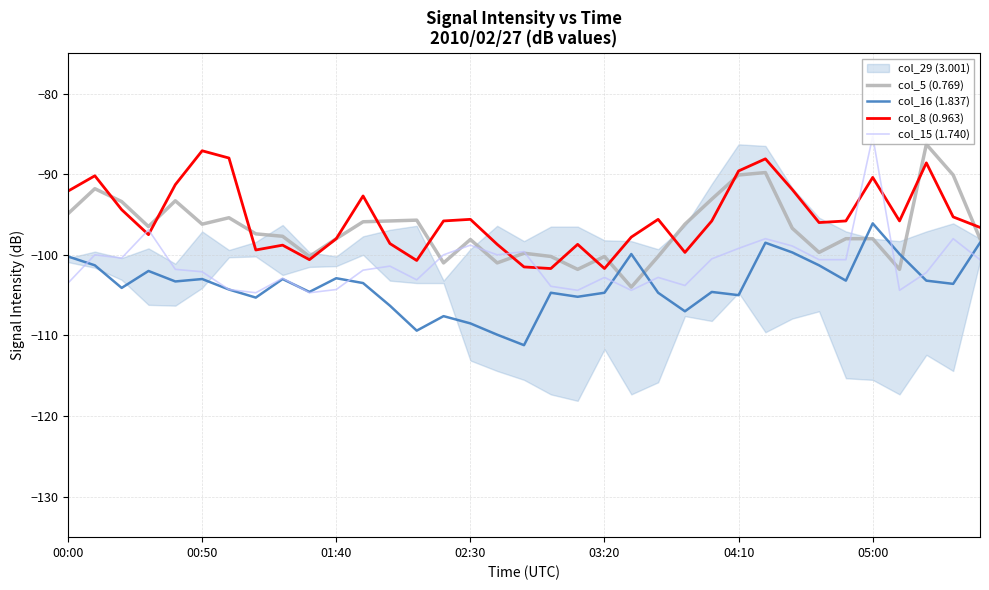

List the series in order of their peak value, lowest first.

col_16 (1.837), col_8 (0.963), col_5 (0.769), col_15 (1.740)